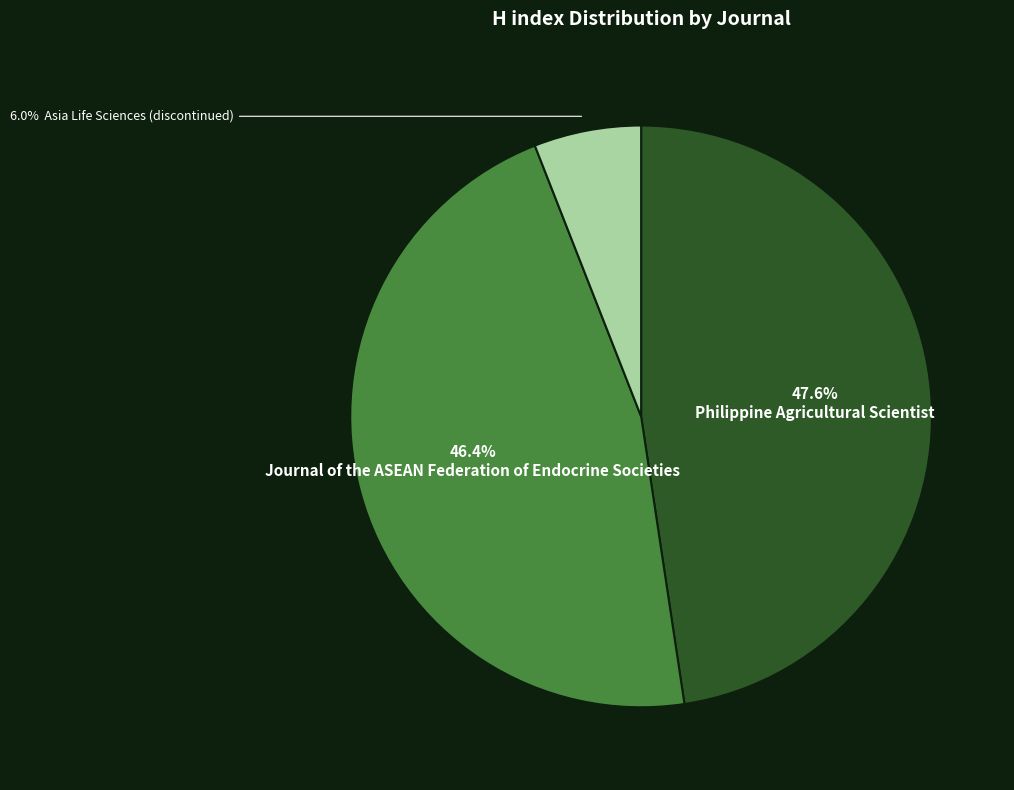

Is there a majority slice in this chart?

No